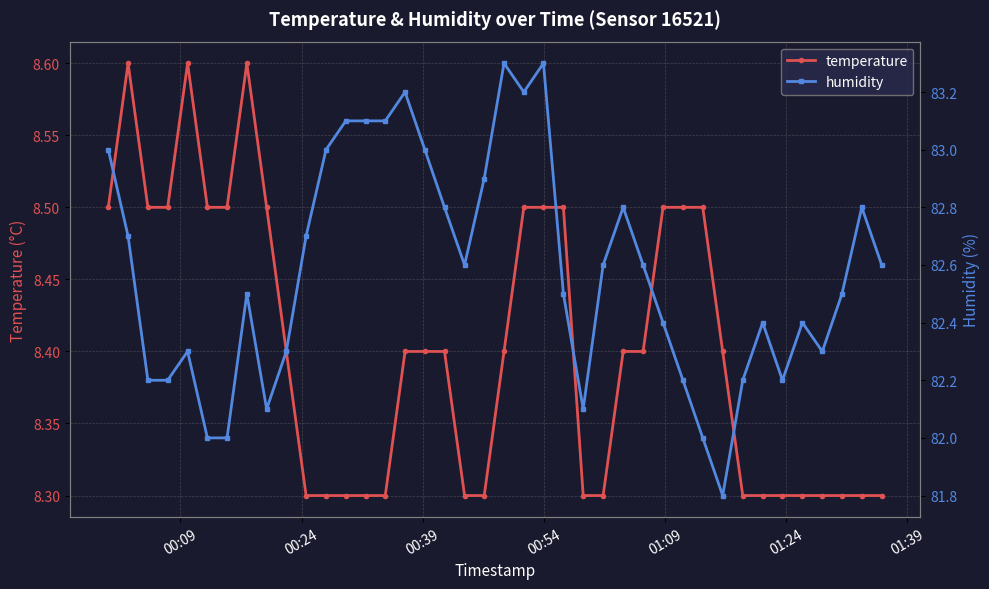

Count the temperature values in the range 8 to 9.

40